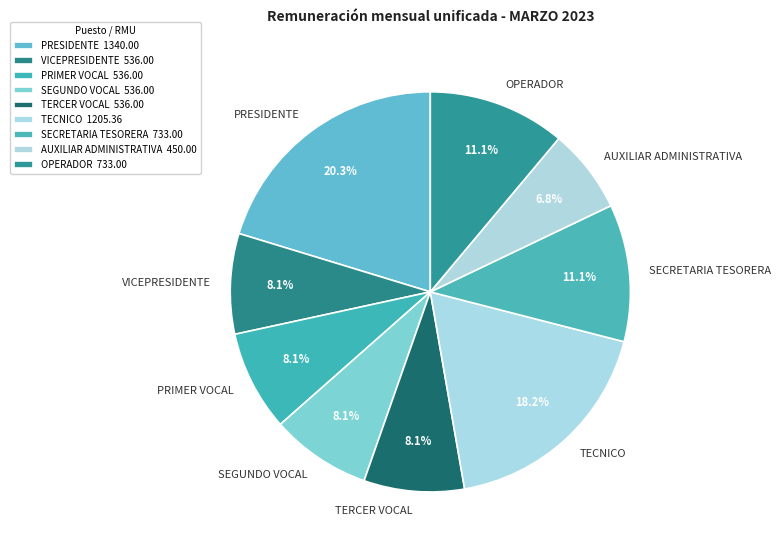

Which has a higher value, OPERADOR or PRIMER VOCAL?

OPERADOR